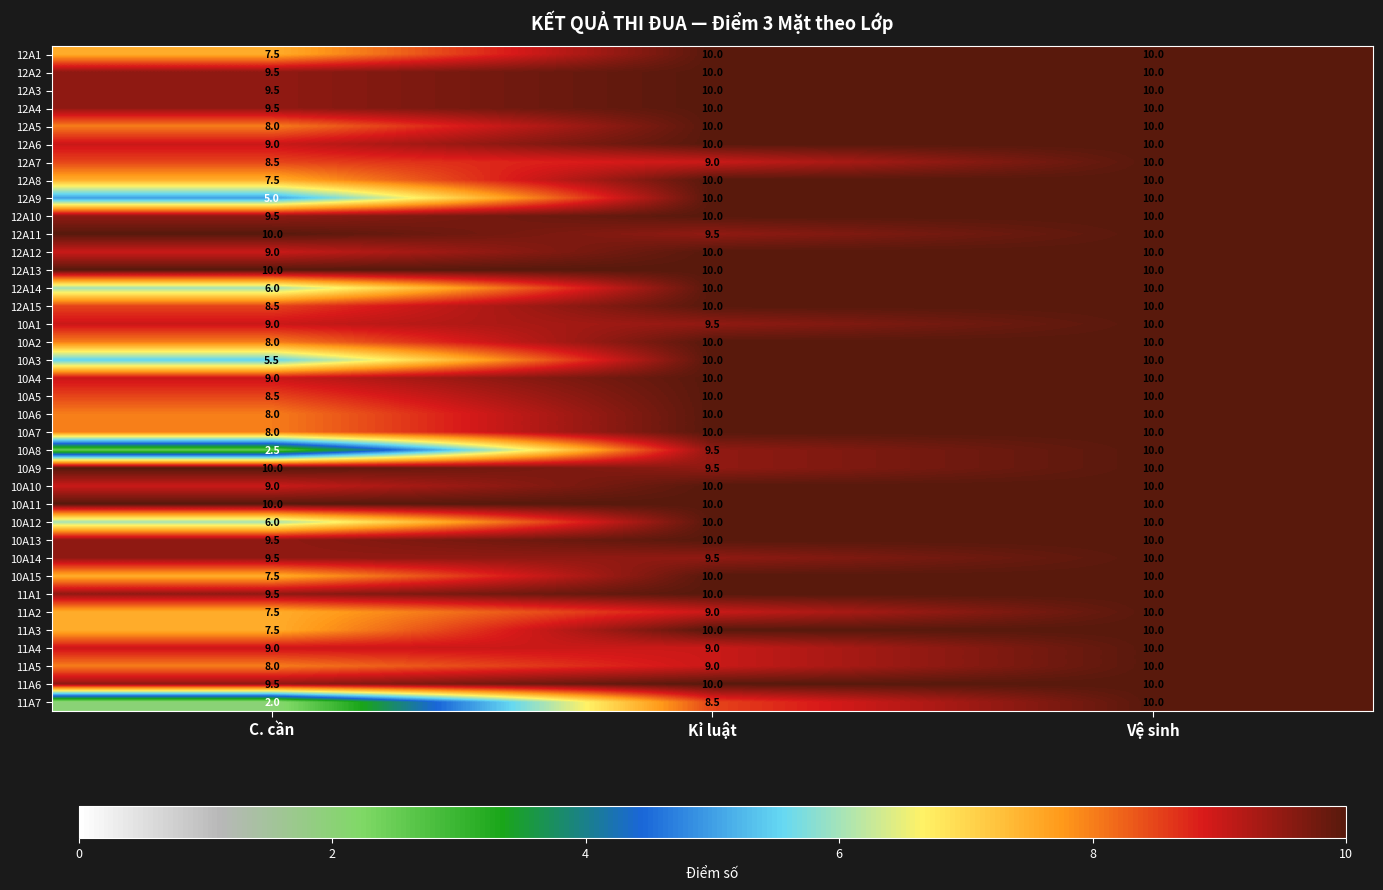

How many 10A1 values are between 9 and 10?

3